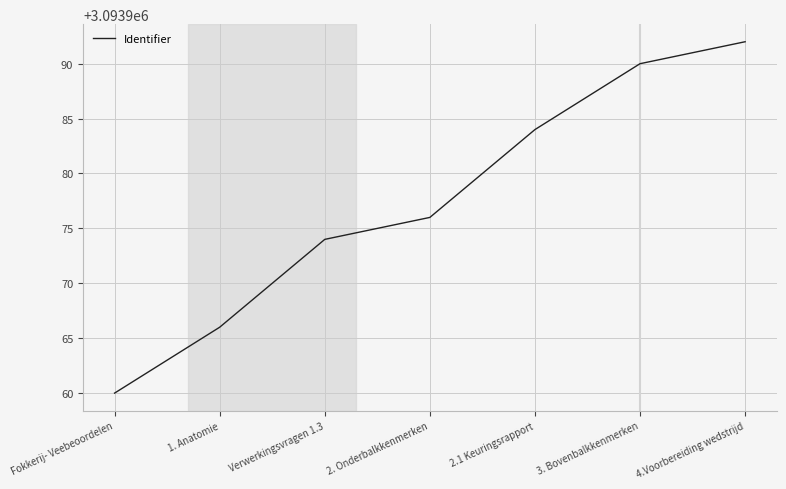

The value at Fokkerij- Veebeoordelen is 4927557. True or false?

False